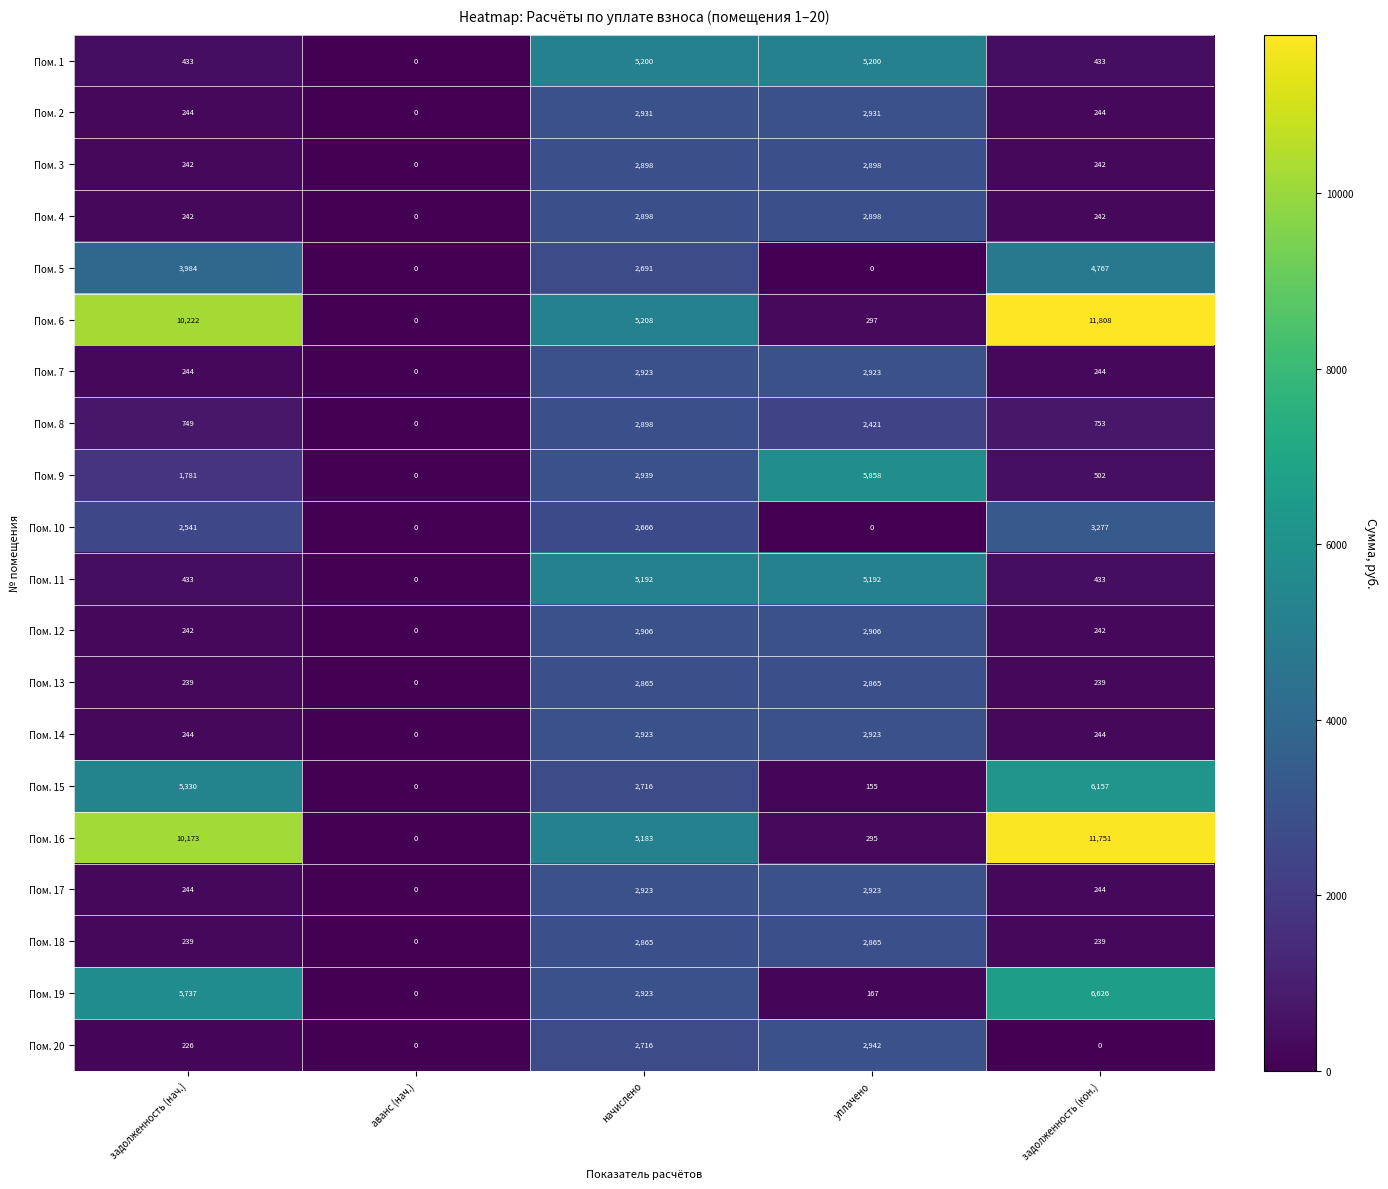

What is the difference between the highest and lowest values at задолженность (нач.)?

9996